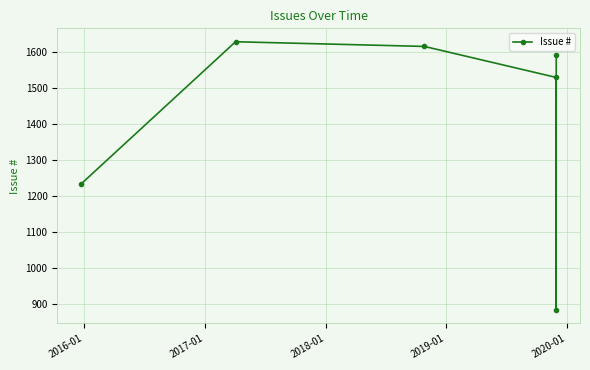

What is the value of the 2nd point from the left?

1628